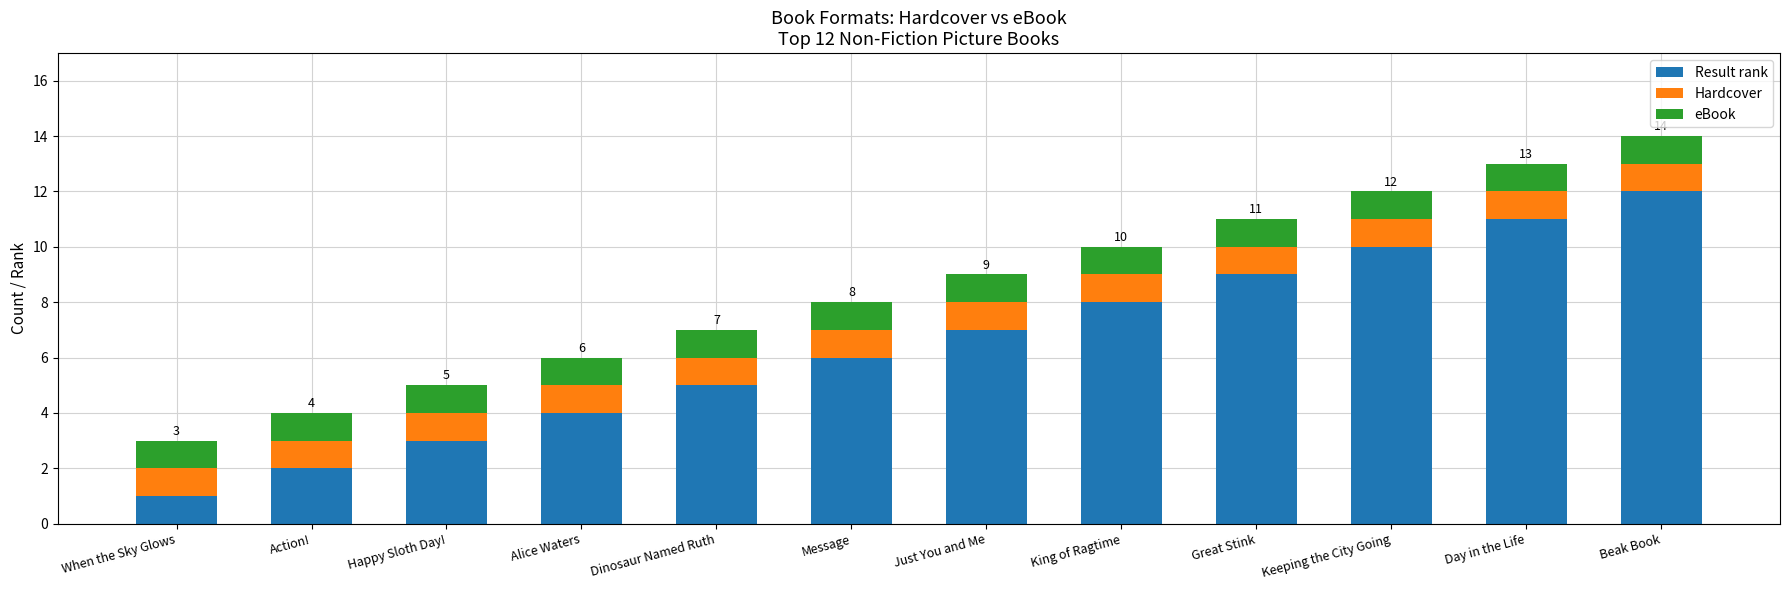

What is the total value across all series at Message?

8